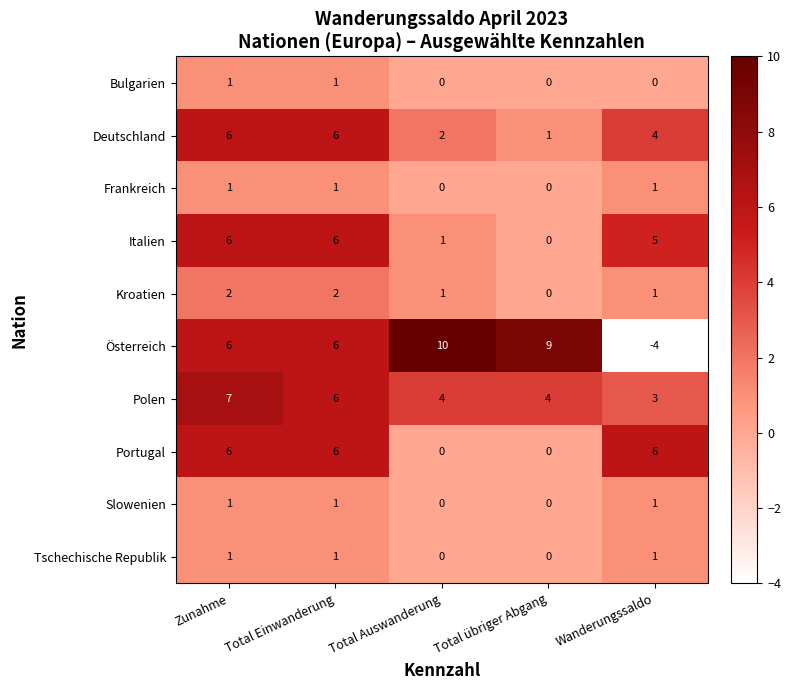

How many series are shown in this chart?

10